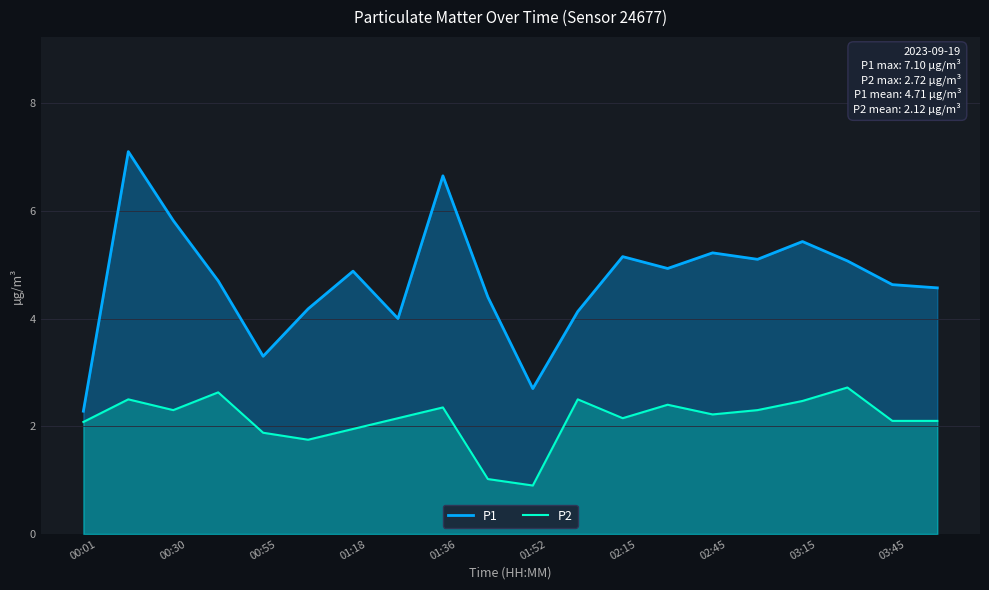

List the series in order of their peak value, lowest first.

P2, P1